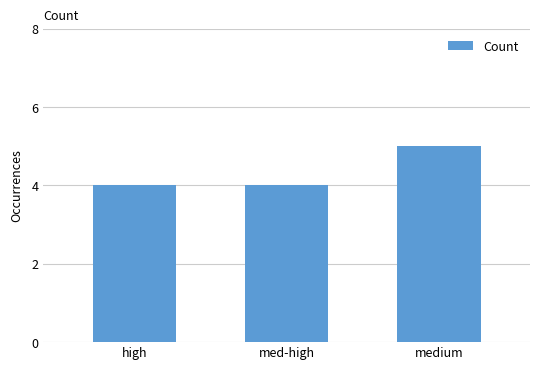

How many values are between 4 and 5?

3